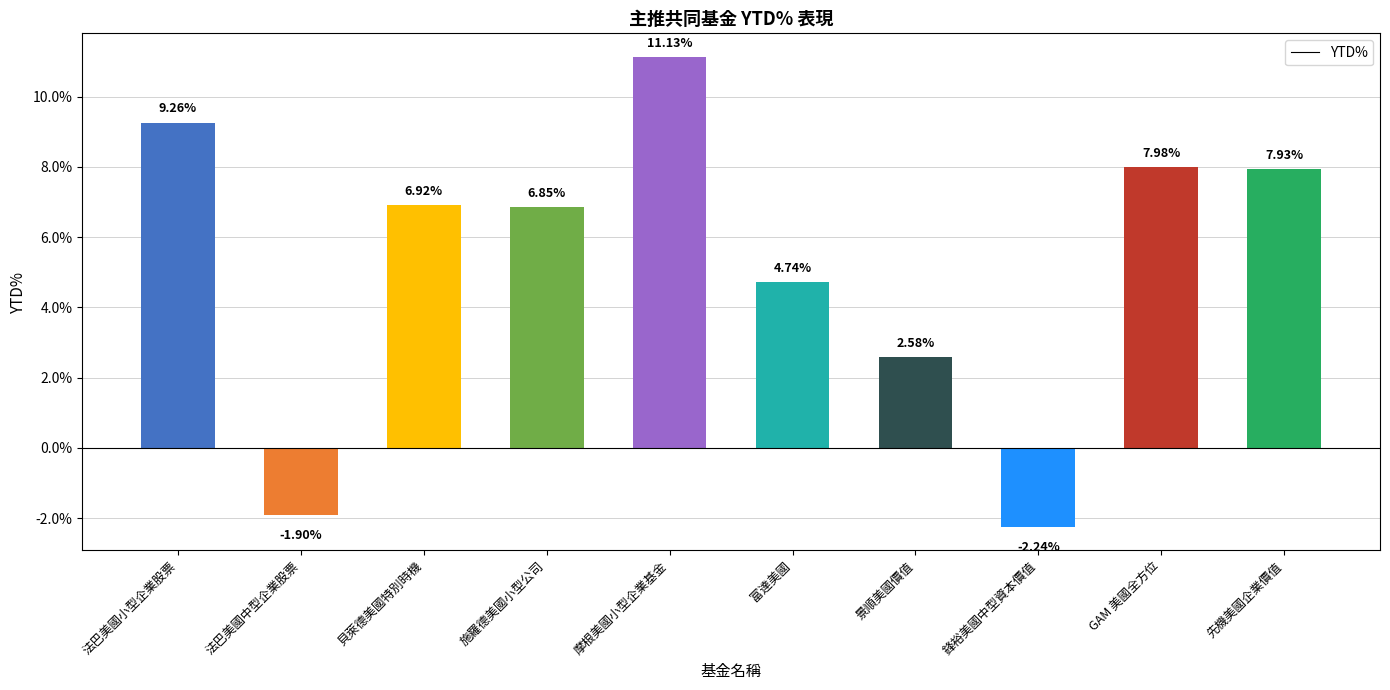

Does the chart contain any negative values?

Yes